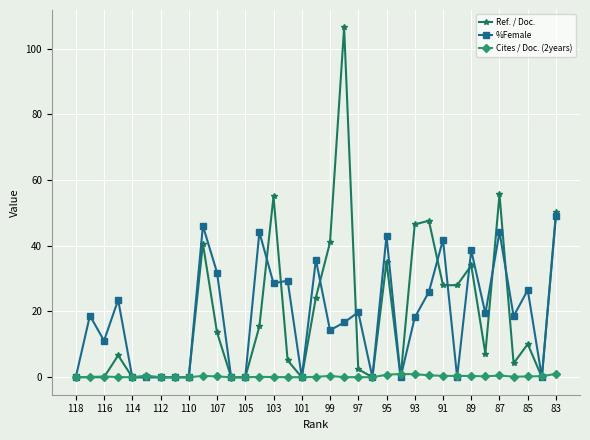

List the series in order of their peak value, highest first.

Ref. / Doc., %Female, Cites / Doc. (2years)